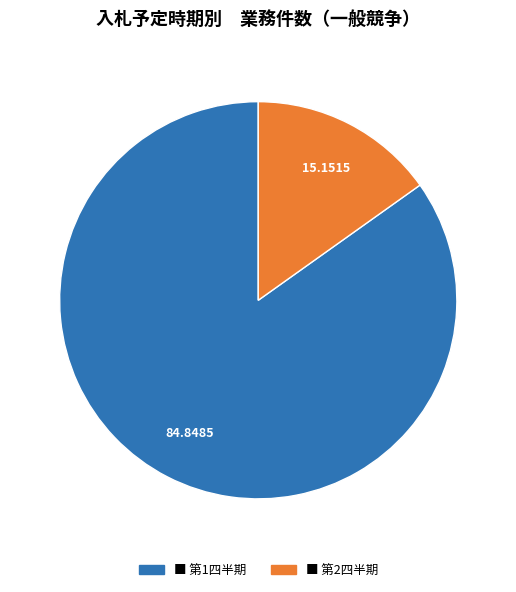

Is there any slice that represents more than half of the pie?

Yes